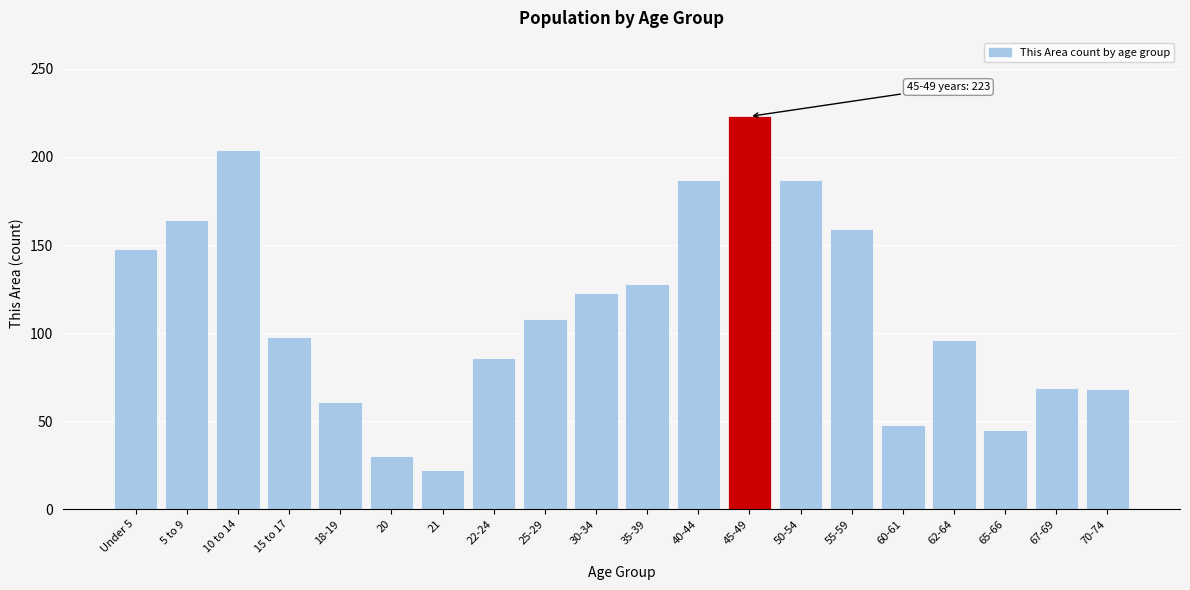

What is the maximum value shown in the chart?

223